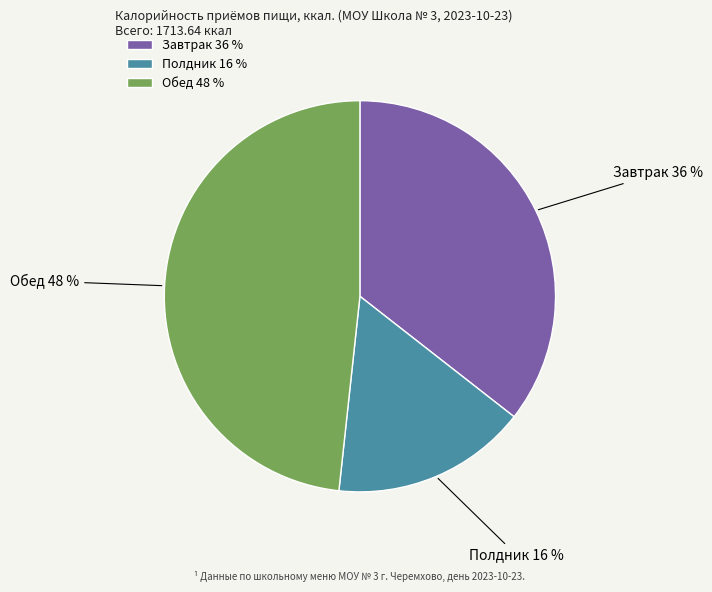

What is the largest slice in the pie chart?

Обед